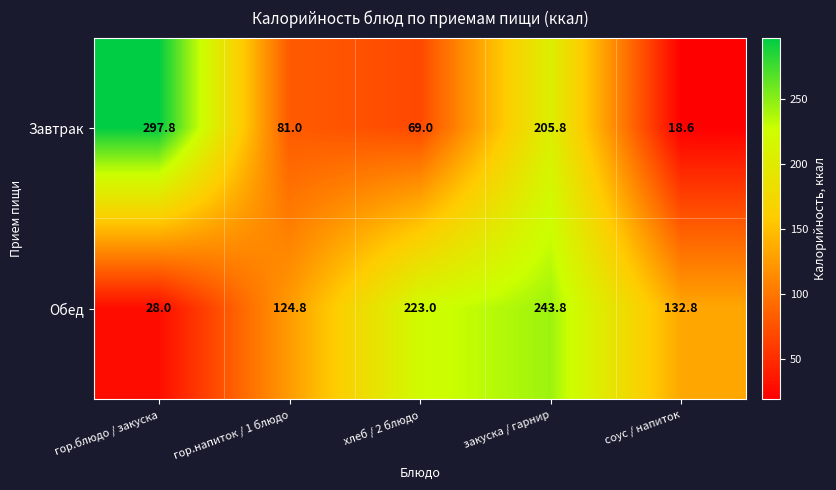

What is the greatest value displayed?

297.8